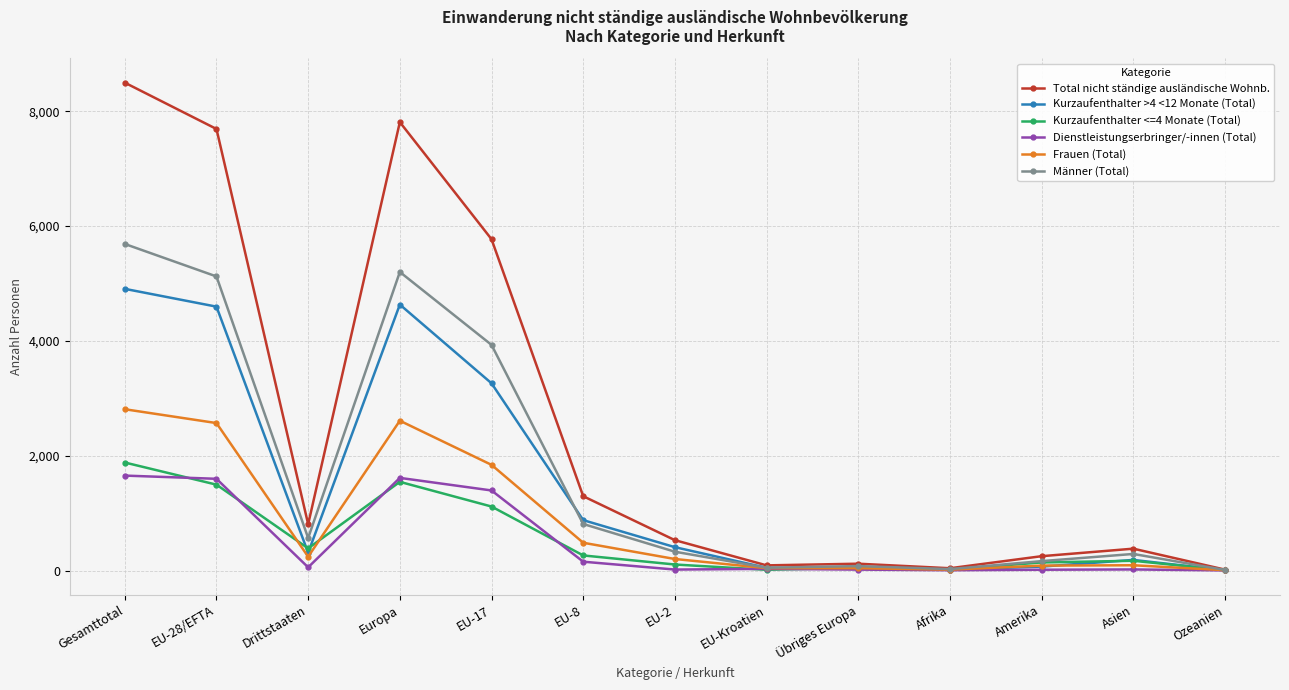

What position from the left is EU-17?

5